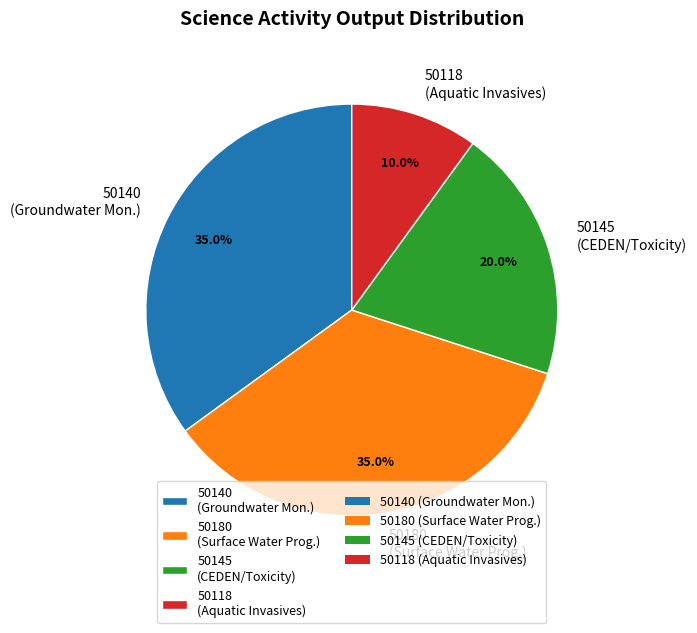

Combined, do 50140 (Groundwater Mon.) and 50145 (CEDEN/Toxicity) account for over 50%?

Yes